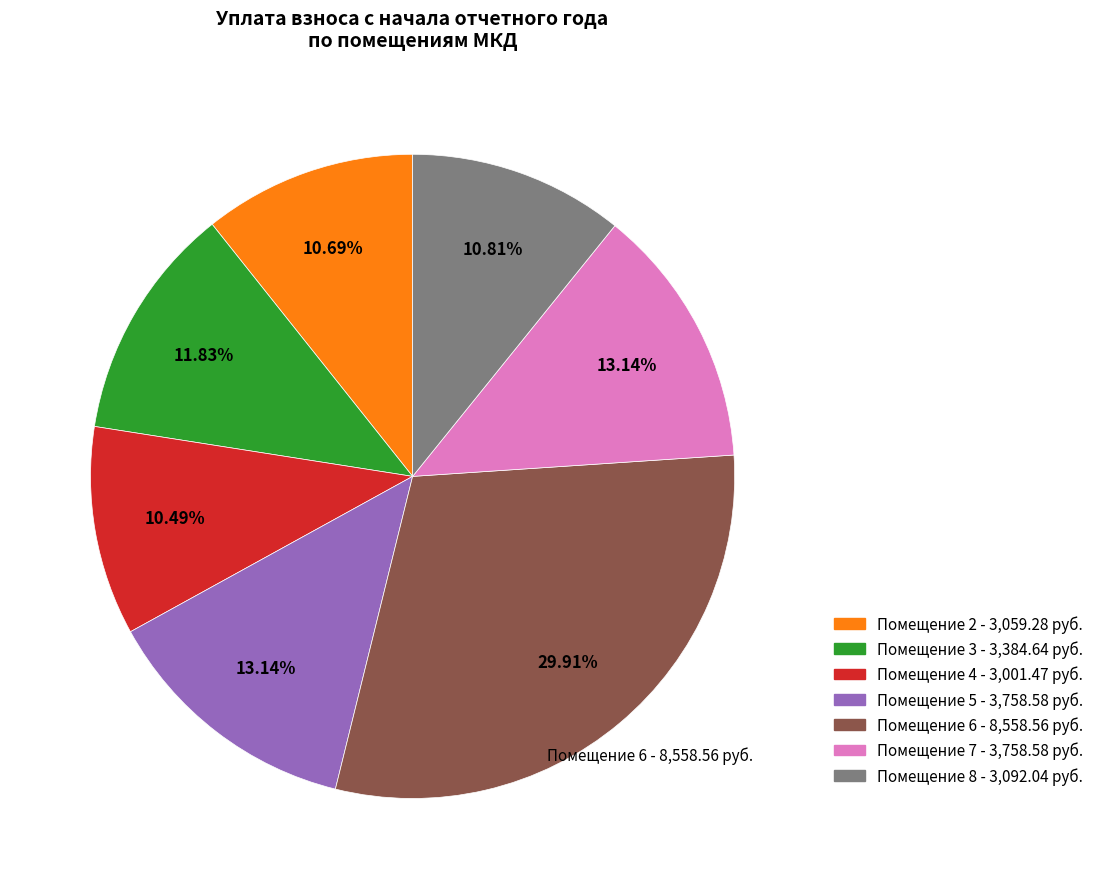

Is there any slice that represents more than half of the pie?

No